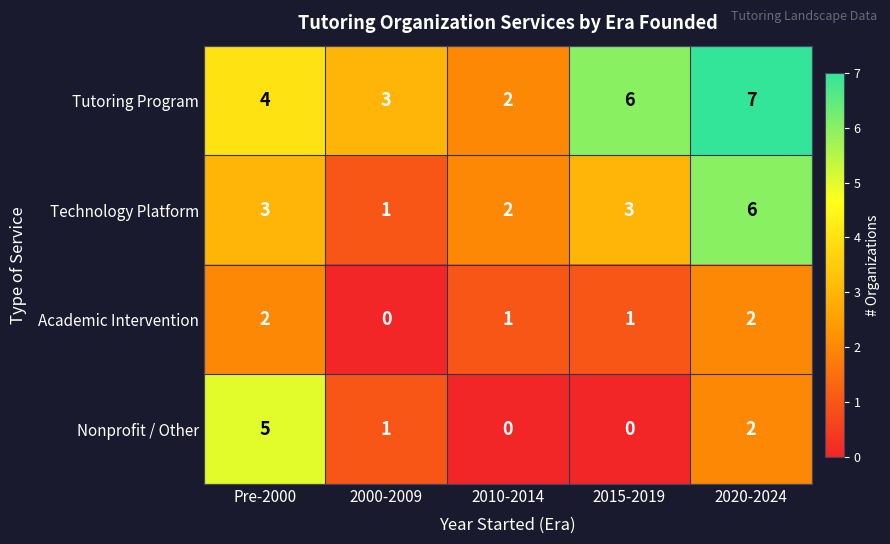

What is the maximum value shown in the chart?

7